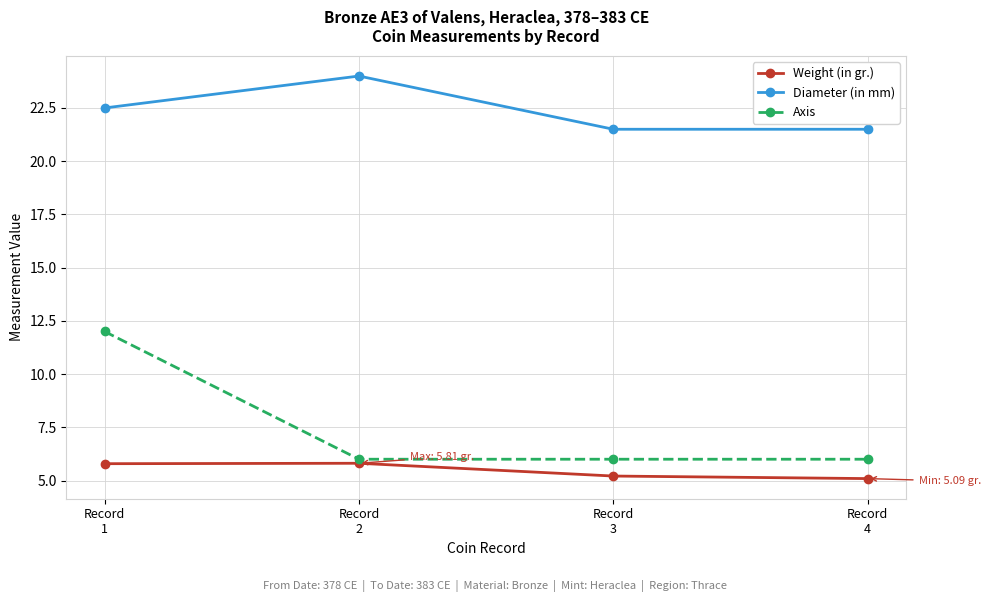

What is the smallest value displayed?

5.1